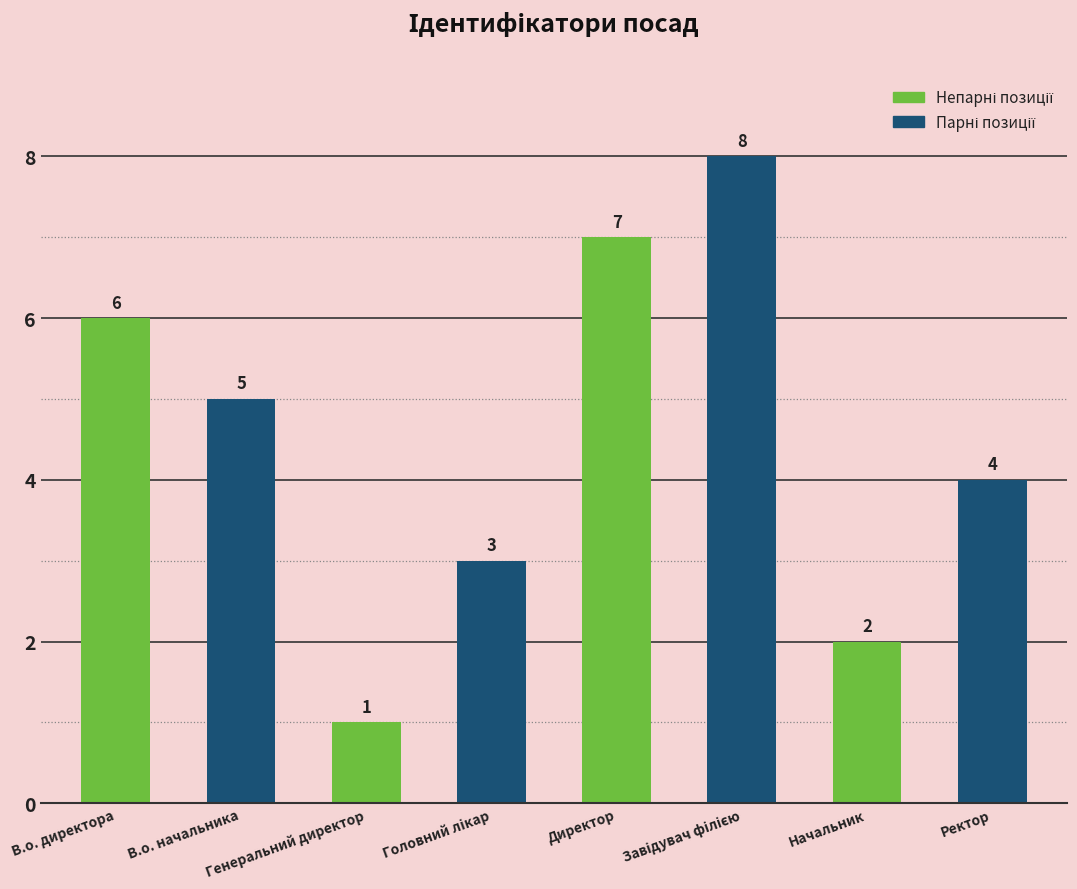

What is the minimum value shown in the chart?

1